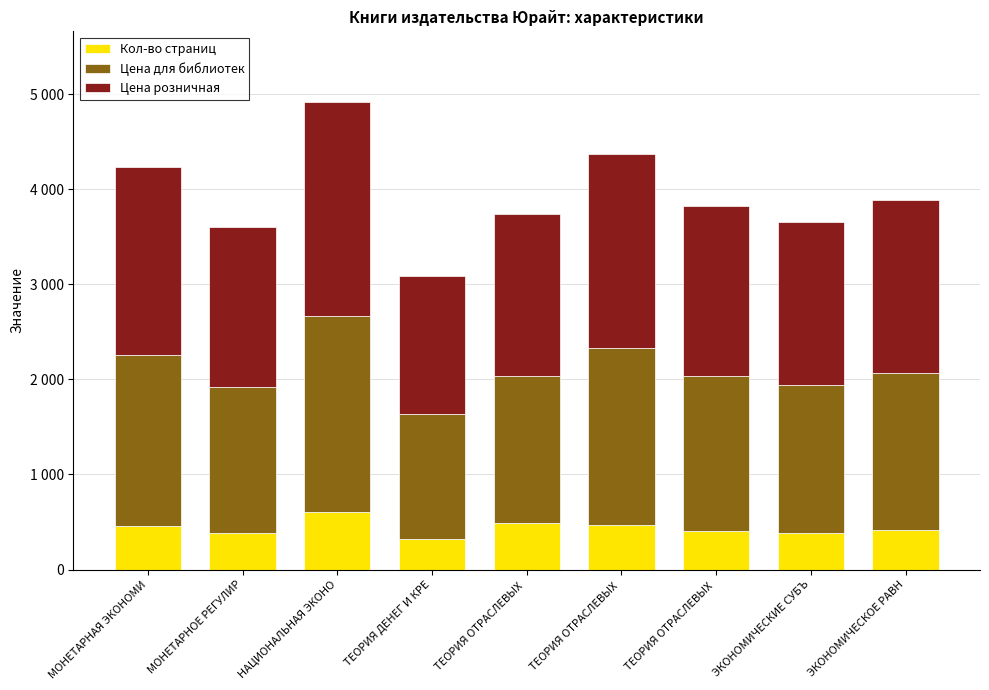

What is the sum of the Кол-во страниц values at ЭКОНОМИЧЕСКОЕ РАВН and НАЦИОНАЛЬНАЯ ЭКОНО?

1021